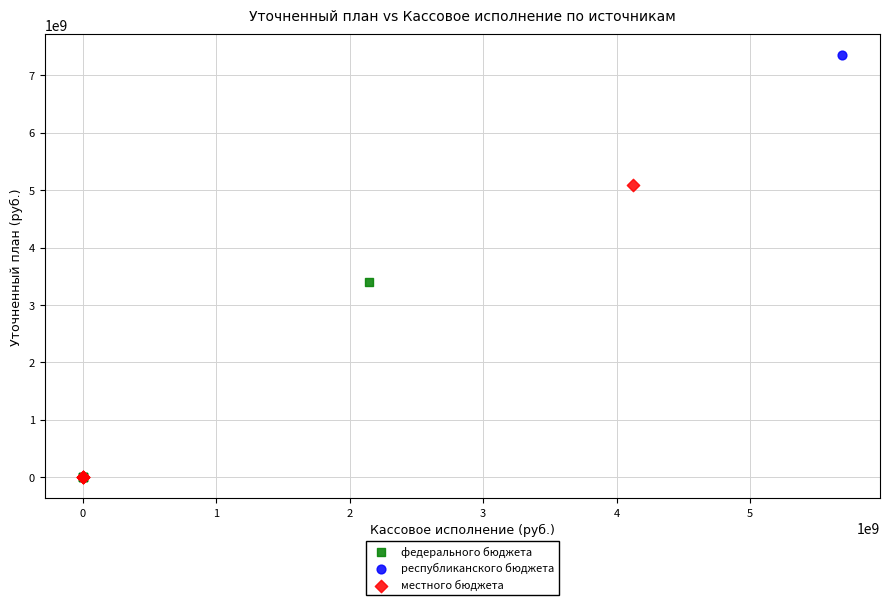

Which series contains the highest Y value?

республиканского бюджета